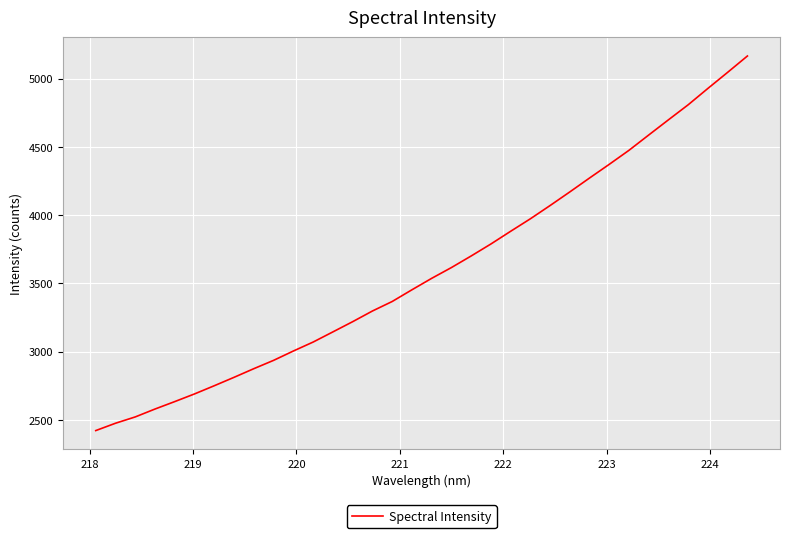

What is the difference between the maximum and minimum values?

2744.2